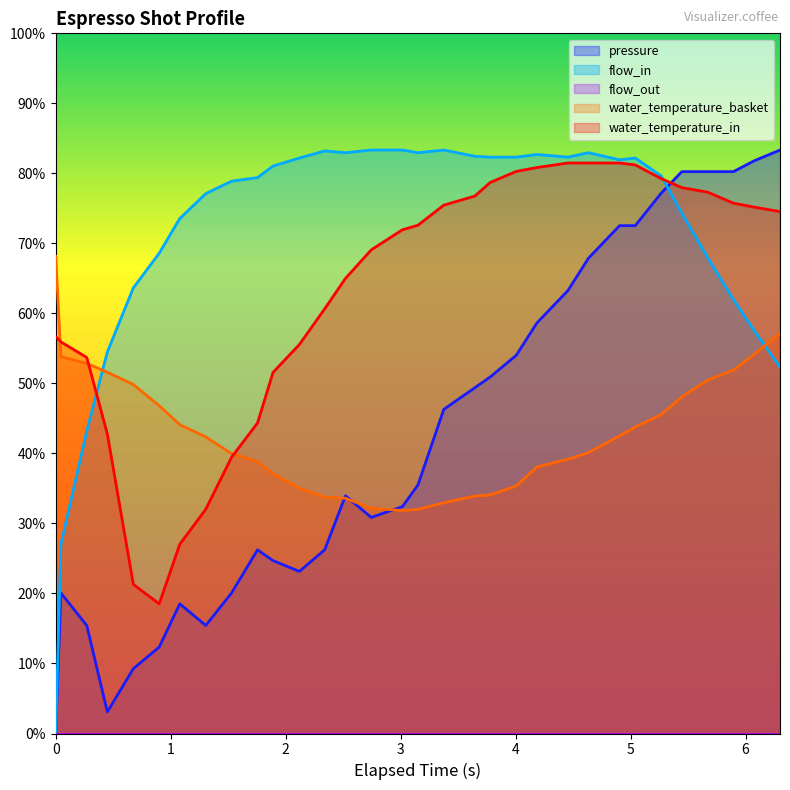

At how many categories does at least one series exceed 2?

32